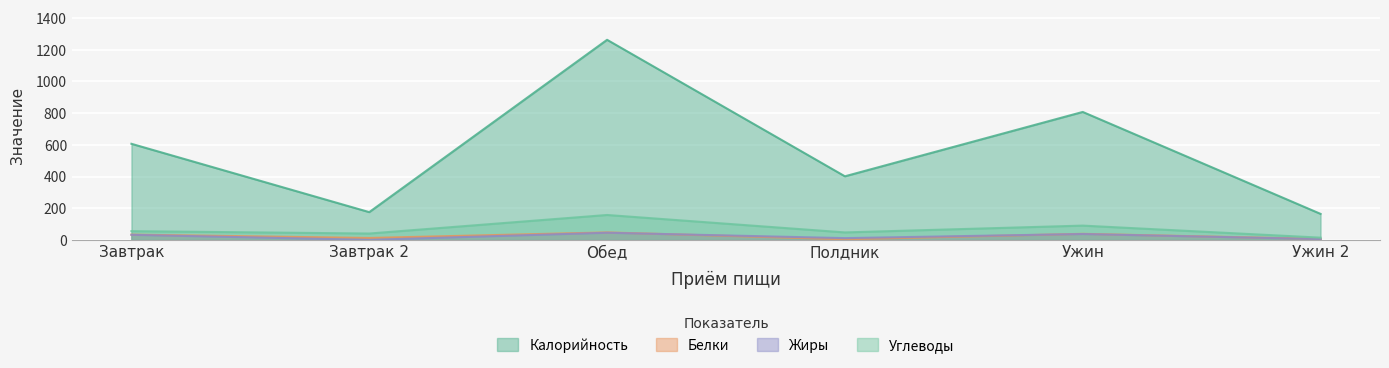

True or false: Калорийность and Жиры cross at least once.

False